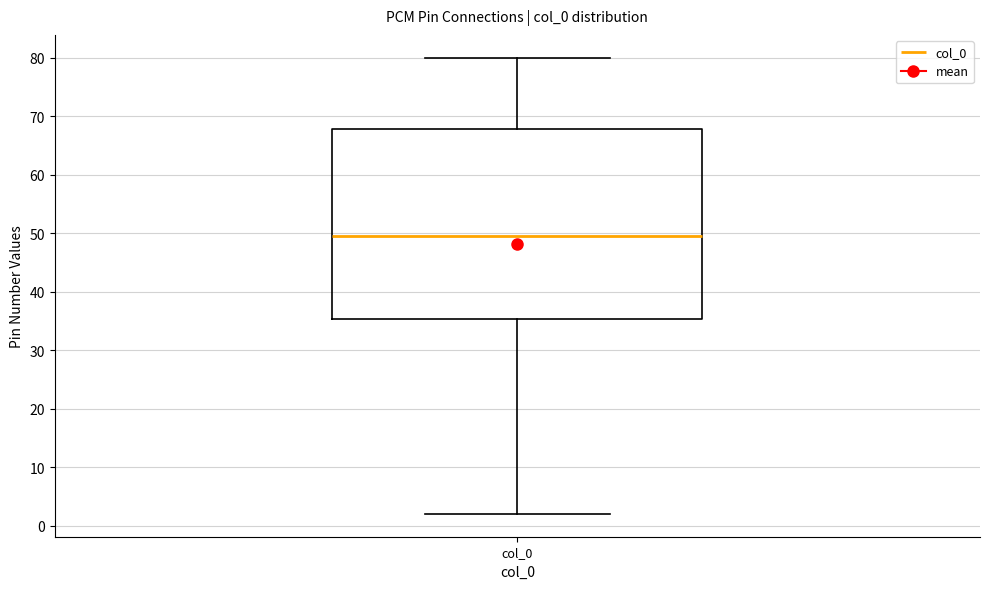

Transcribe this box plot: give where the median line is, the range the box spans, and where the two whiskers end, as read against the y-axis. The values are not printed on the chart, so give them approximately, as read against the axis.

median 50, box 35 to 68, whiskers 2 to 80